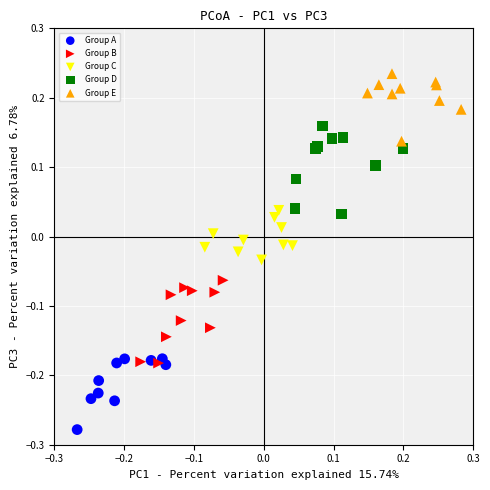

Which series reaches the maximum Y coordinate?

Group E